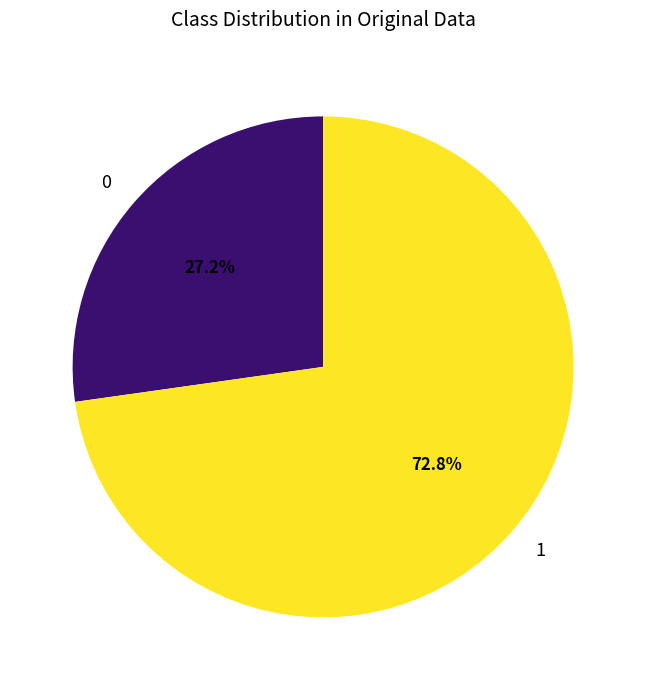

Is there any slice that represents more than half of the pie?

Yes